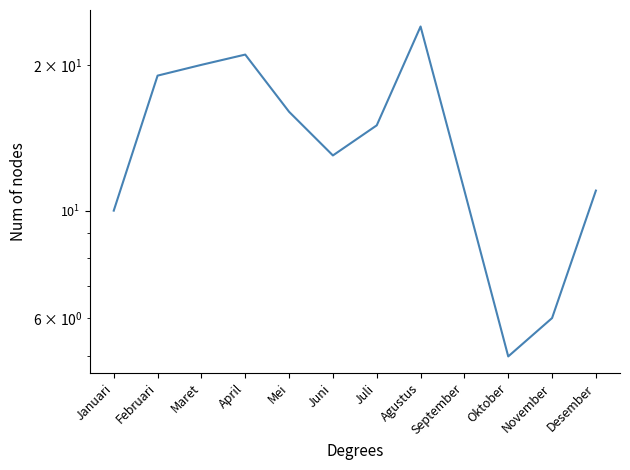

Rank the categories by value from highest to lowest.

Agustus, April, Maret, Februari, Mei, Juli, Juni, September, Desember, Januari, November, Oktober